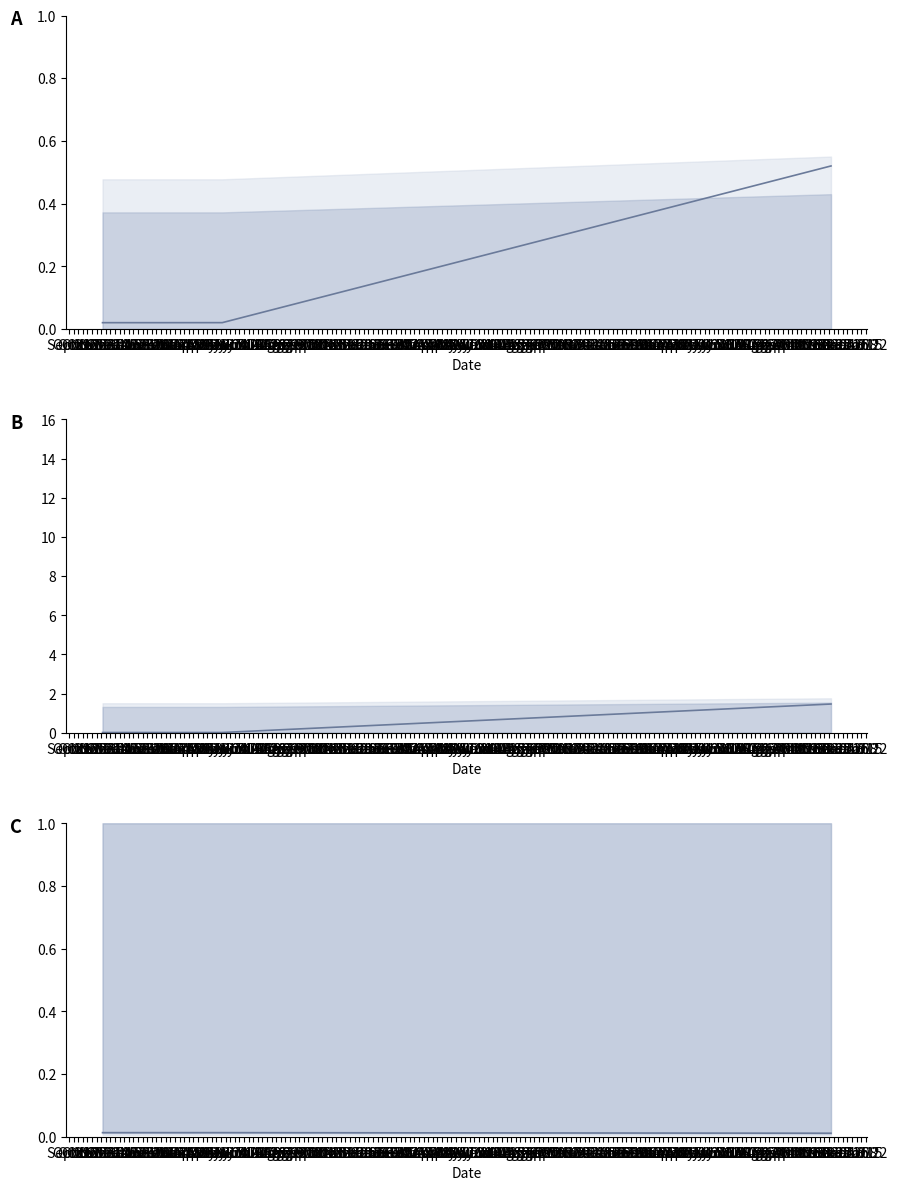

Reading right to left, extract all data points from this chart.

Identifier (normalized): 0.5	0.0	0.0	0.0
Identifier (scaled): 1.5	0.0	0.0	0.0
Identifier ratio: 0.0	0.0	0.0	0.0